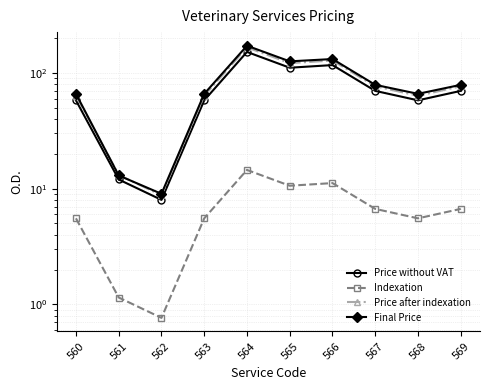

Rank the series by their maximum value, from highest to lowest.

Final Price, Price after indexation, Price without VAT, Indexation